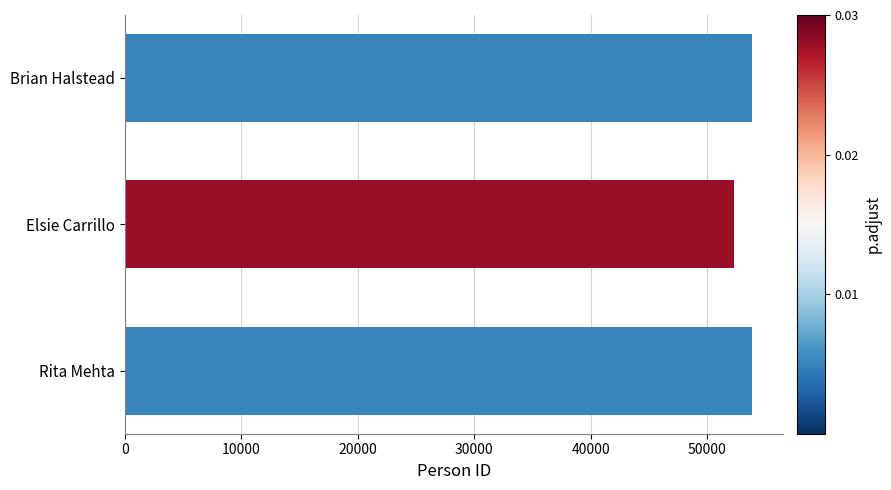

What is the label of the 1st bar from the bottom?

Rita Mehta